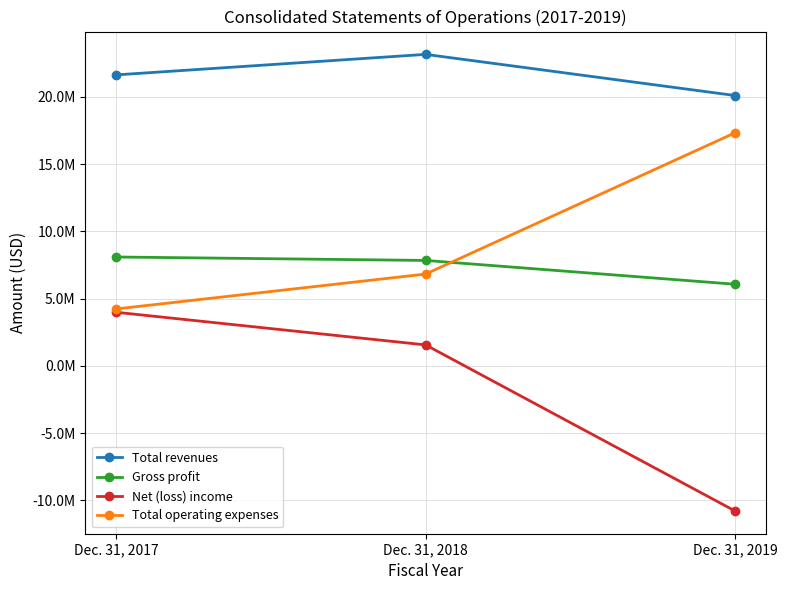

At how many categories does at least one series exceed 7615310?

3